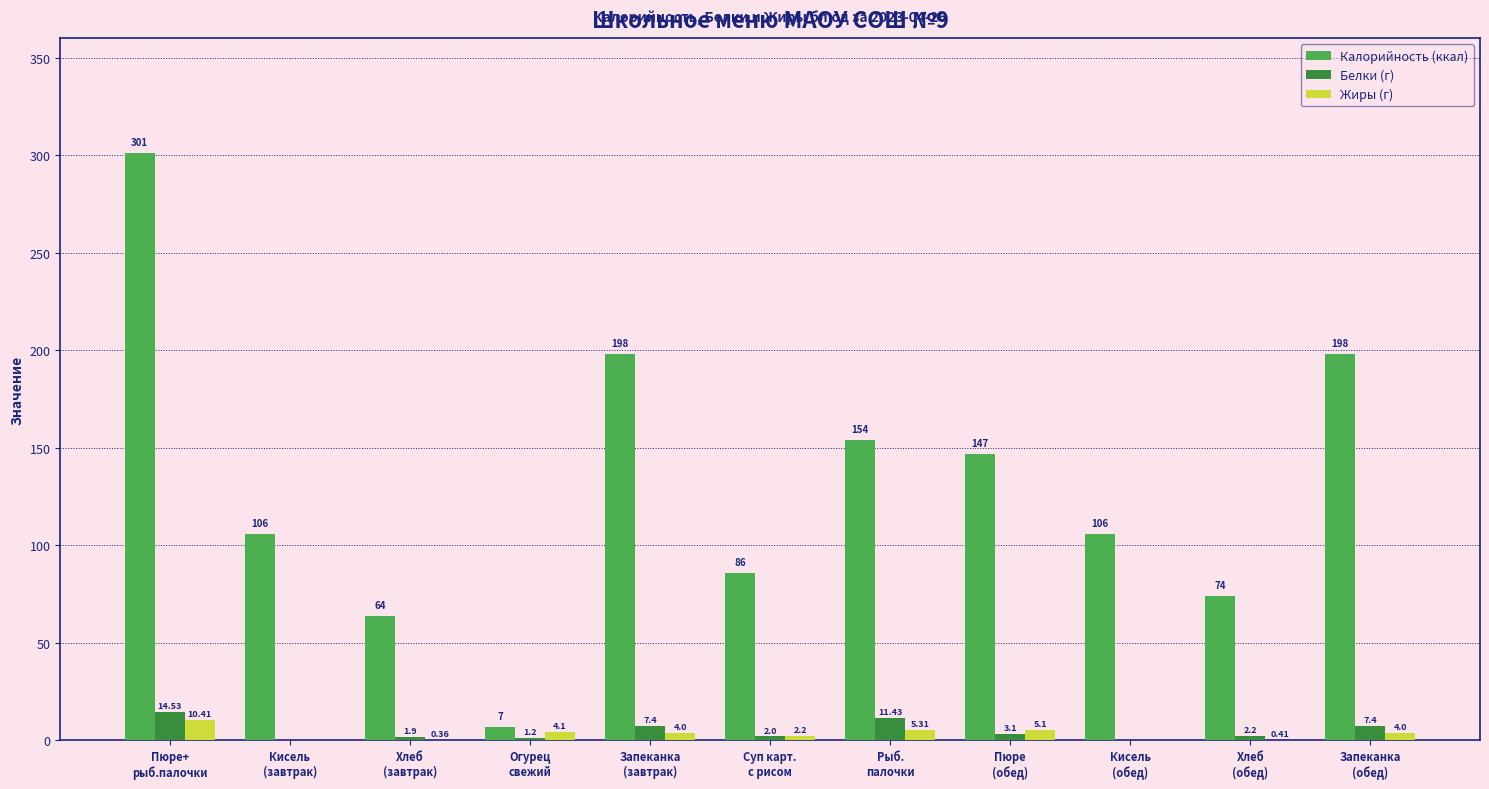

Which series has the largest total across all categories?

Калорийность (ккал)